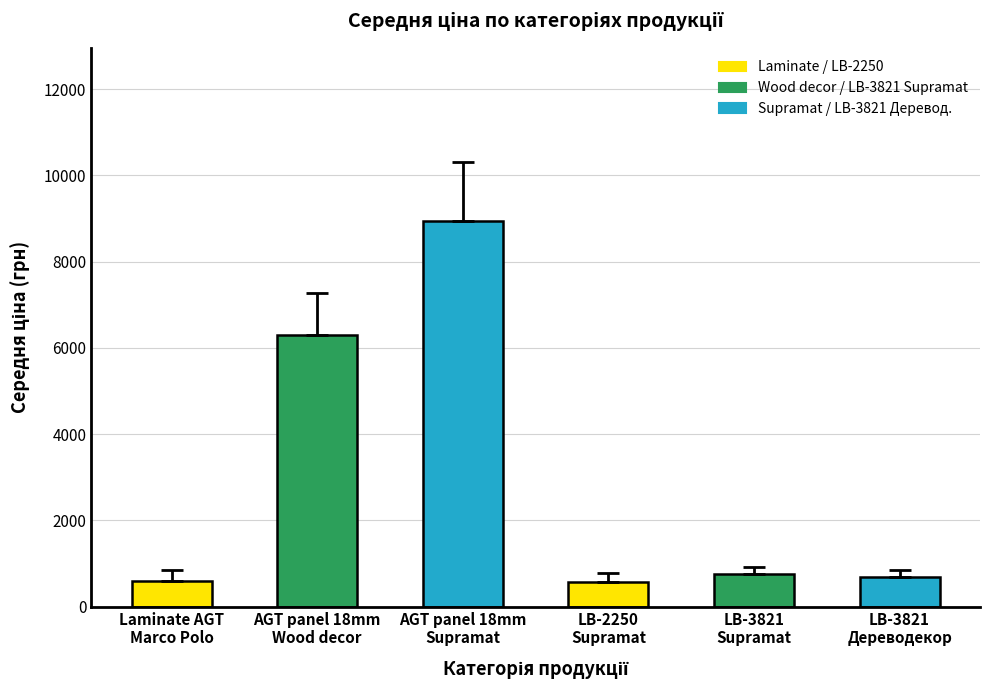

At which label does the data first exceed 752?

AGT panel 18mm
Wood decor